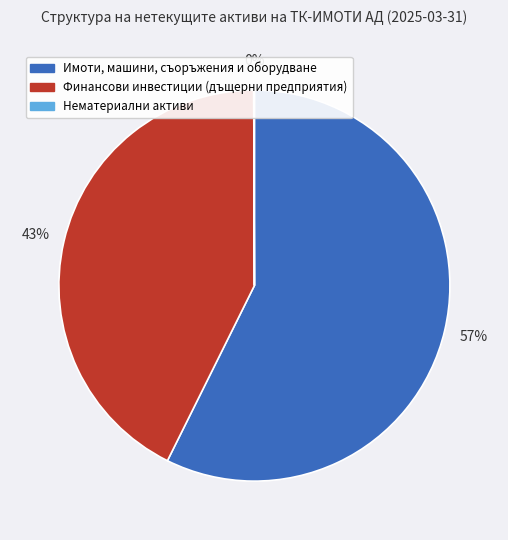

What percentage is the Имоти, машини, съоръжения и оборудване slice, to the nearest percent?

57%